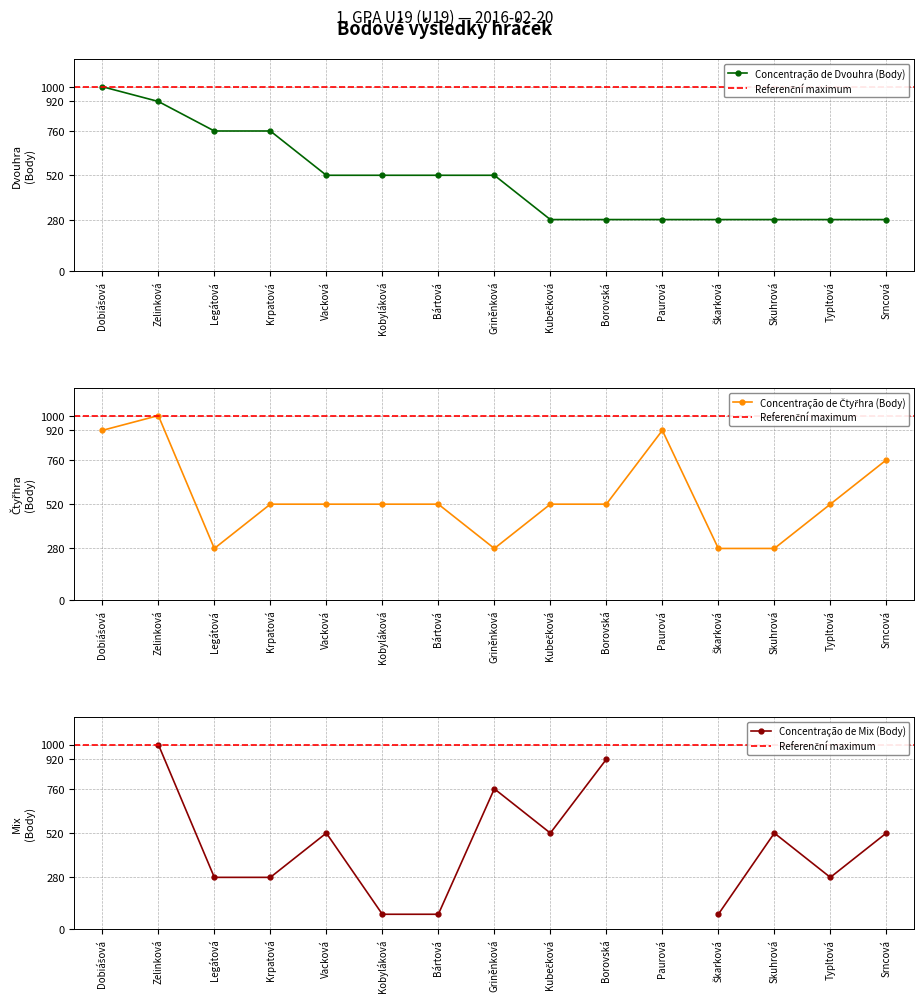

Is it true that Čtyřhra (Body) equals 296 at Kubečková?

False